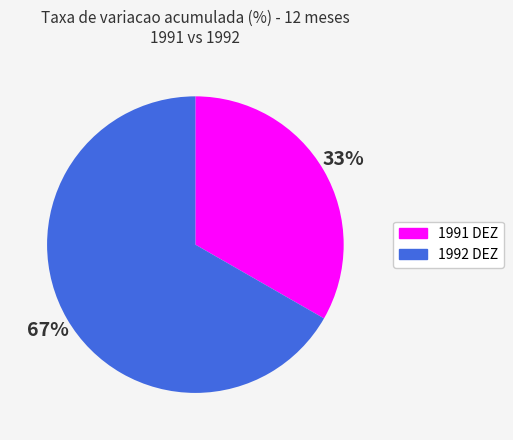

How many slices are in this pie chart?

2